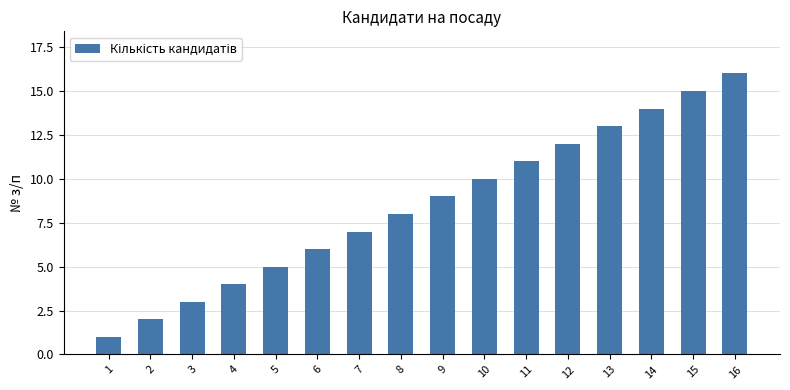

How many data points are less than 9?

8